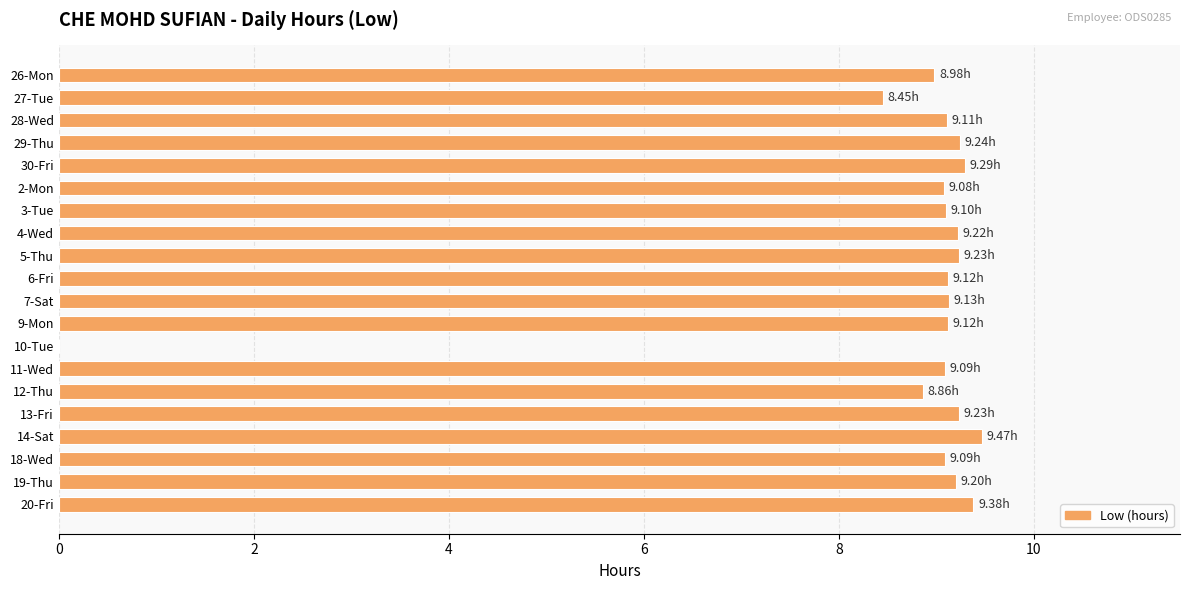

What is the change in value from 10-Tue to 18-Wed?

+9.1